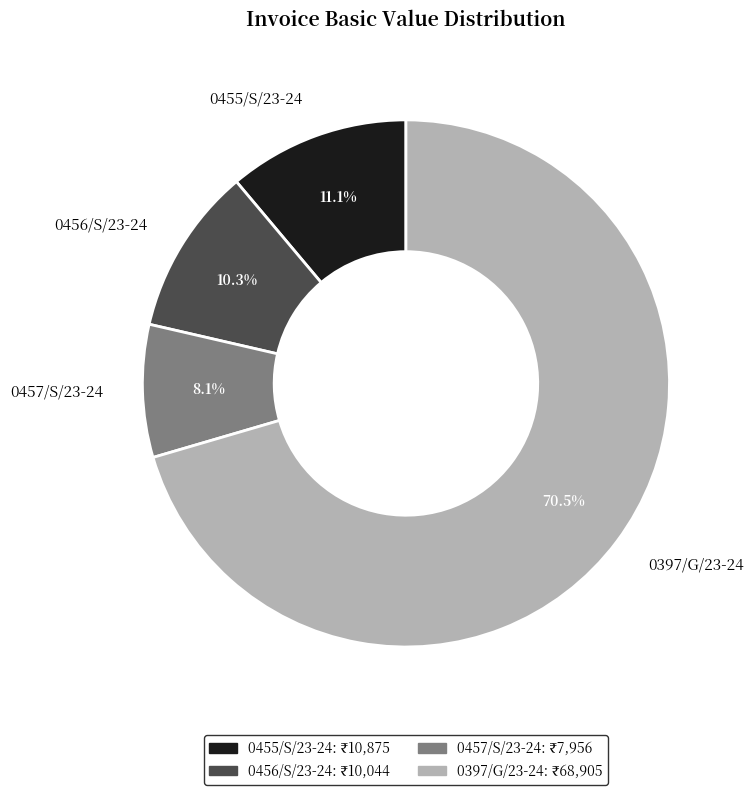

How many segments does this pie chart have?

4